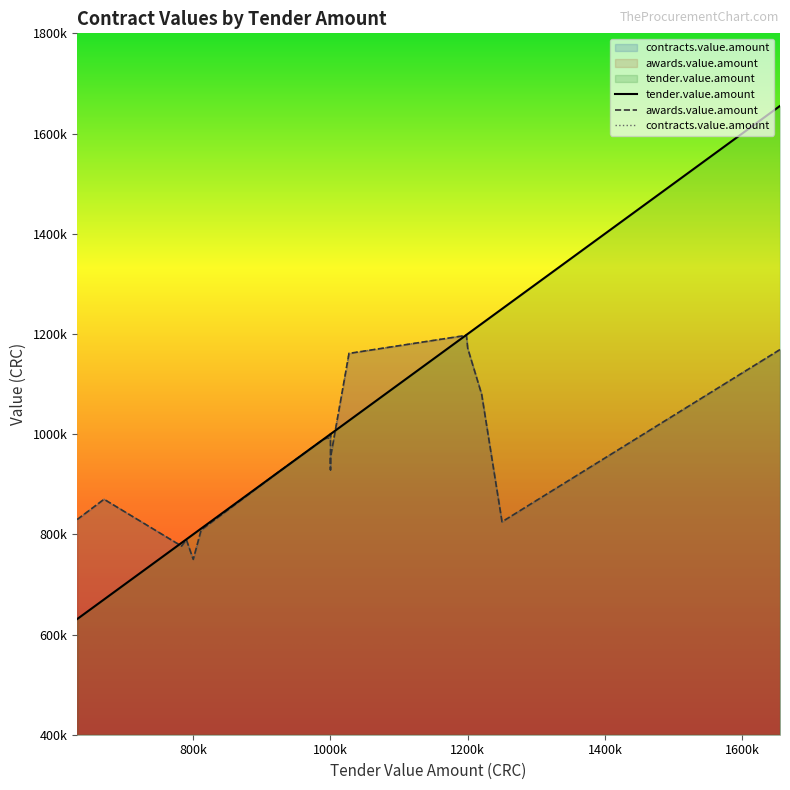

How many data points does each series have?

20